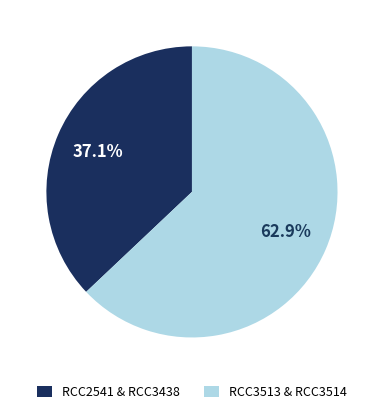

Rank the categories by value from lowest to highest.

RCC2541 & RCC3438, RCC3513 & RCC3514